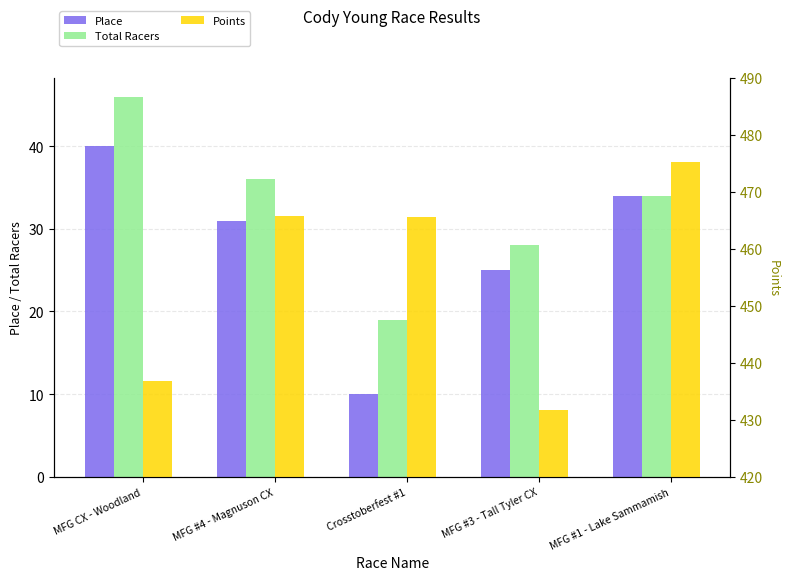

Is the value of Total Racers at MFG CX - Woodland greater than the value of Points at Crosstoberfest #1?

No